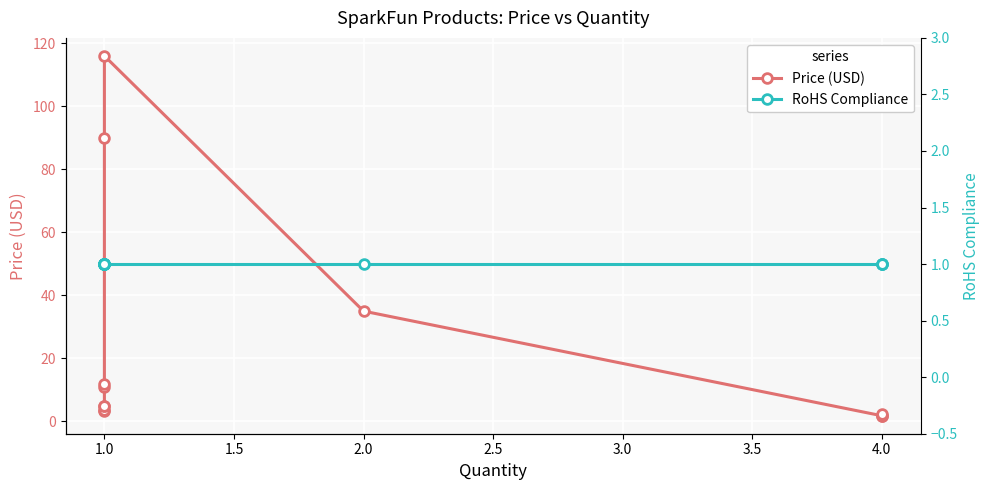

Is this an area chart (filled region under the line)?

No